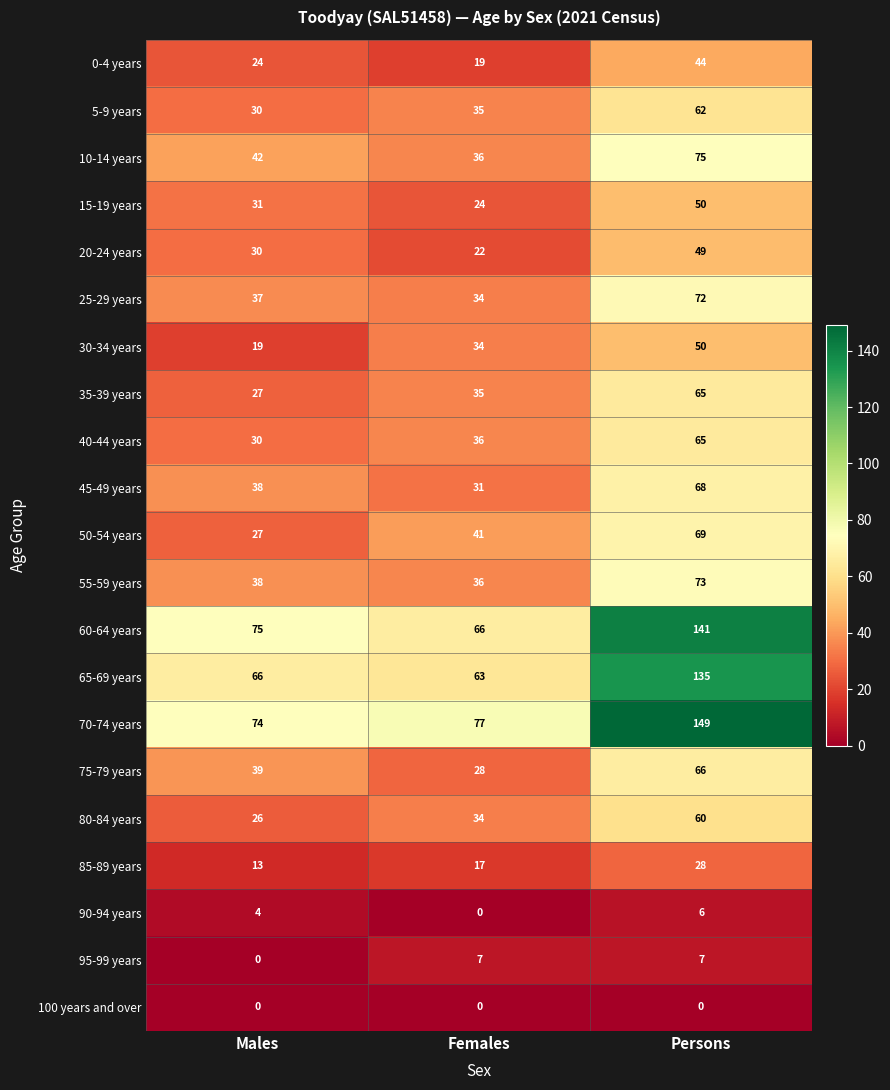

Is the value of 10-14 years at Persons greater than the value of 55-59 years at Persons?

Yes